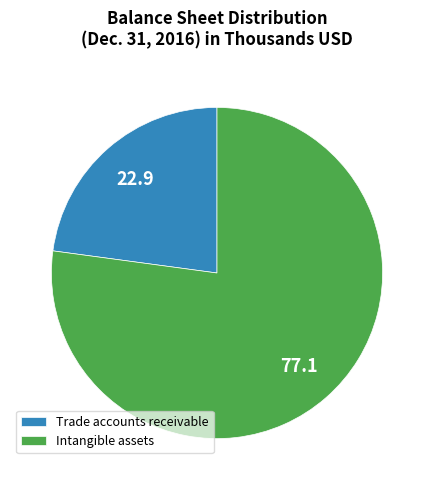

Rank the categories by value from lowest to highest.

Trade accounts receivable, Intangible assets